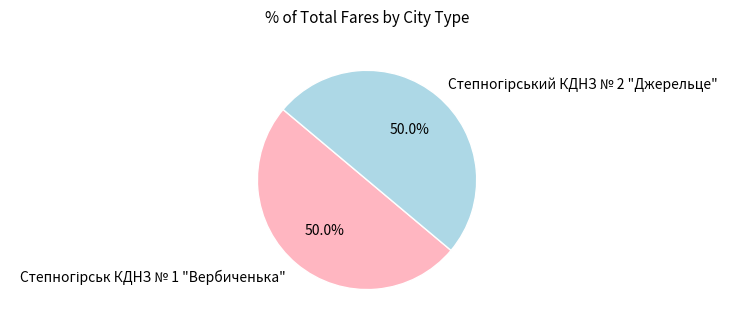

Combined, what portion of the pie is Степногірськ КДНЗ № 1 "Вербиченька" and Степногірський КДНЗ № 2 "Джерельце"?

100.0%